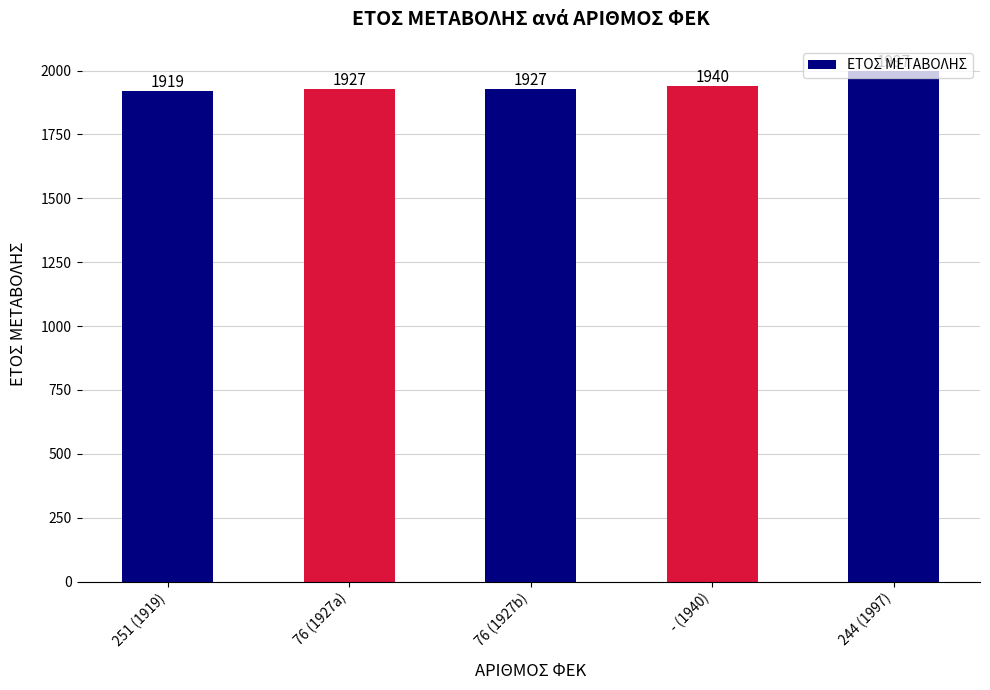

The value at - (1940) is 1940. True or false?

True